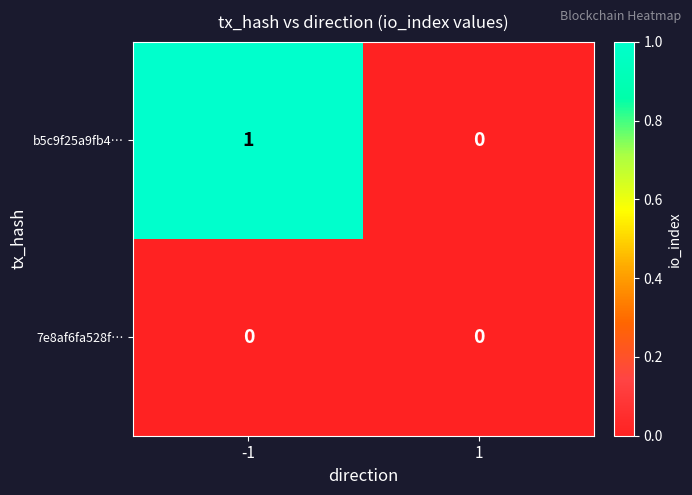

Which series changed the most between -1 and 1?

b5c9f25a9fb4…